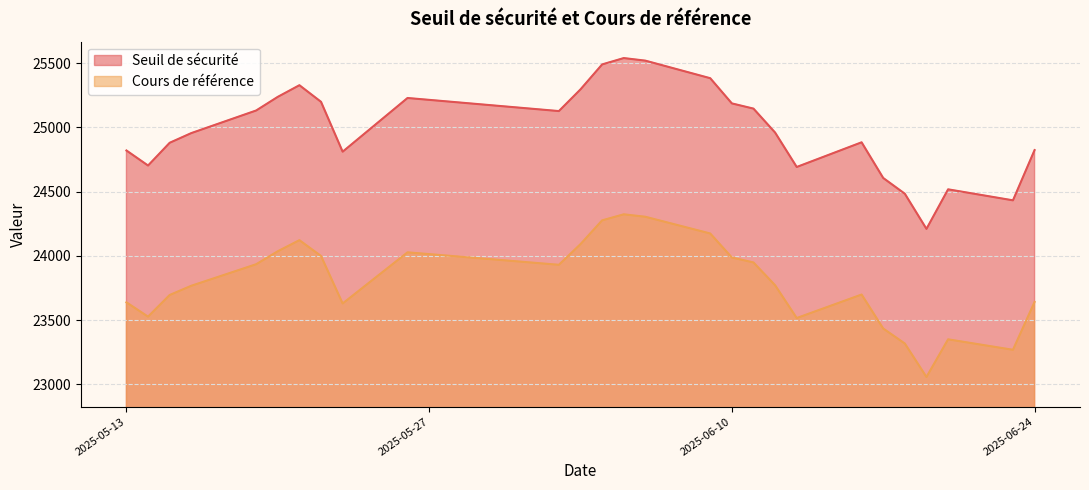

The Seuil de sécurité series shows 24210.2 at 3. True or false?

True